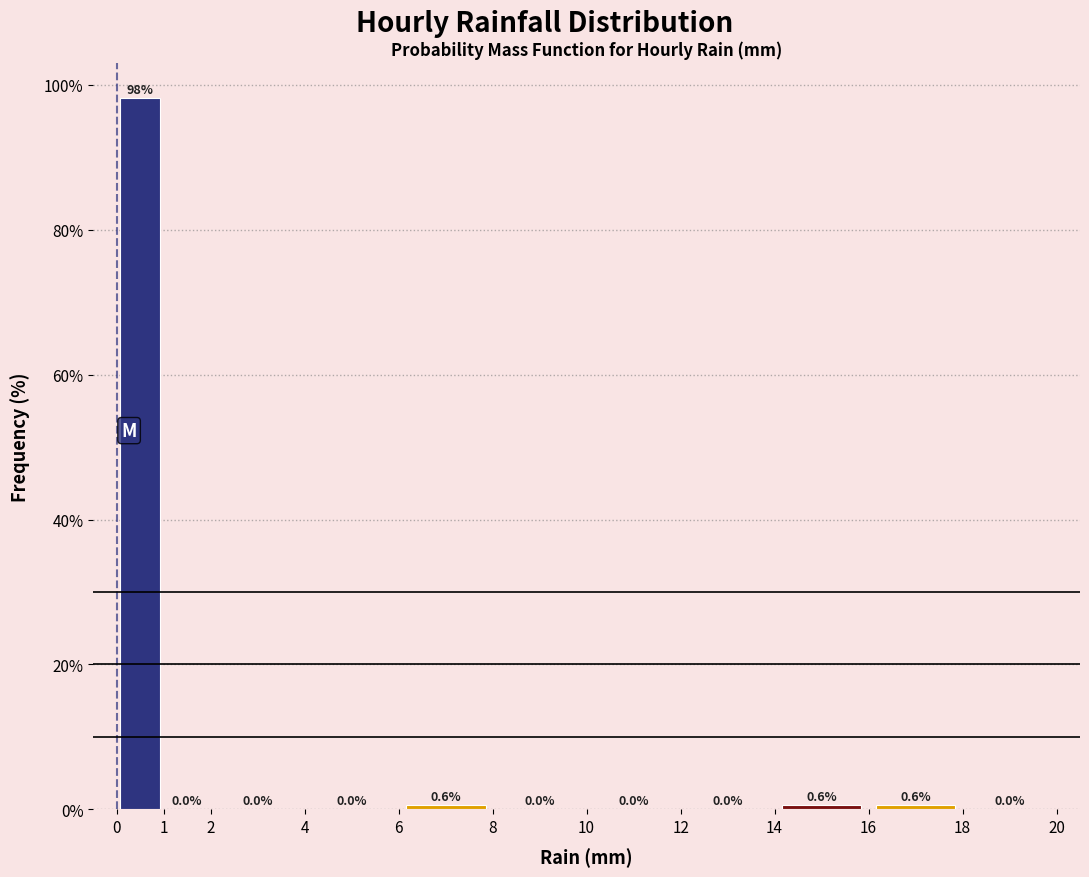

What is the height of the bar covering 16 to 18 on the x-axis?

0.6